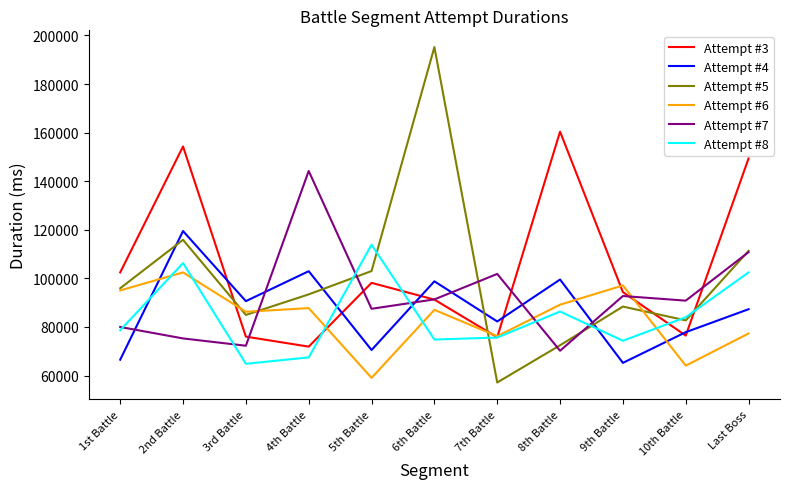

What is the maximum value for Attempt #5?

195205